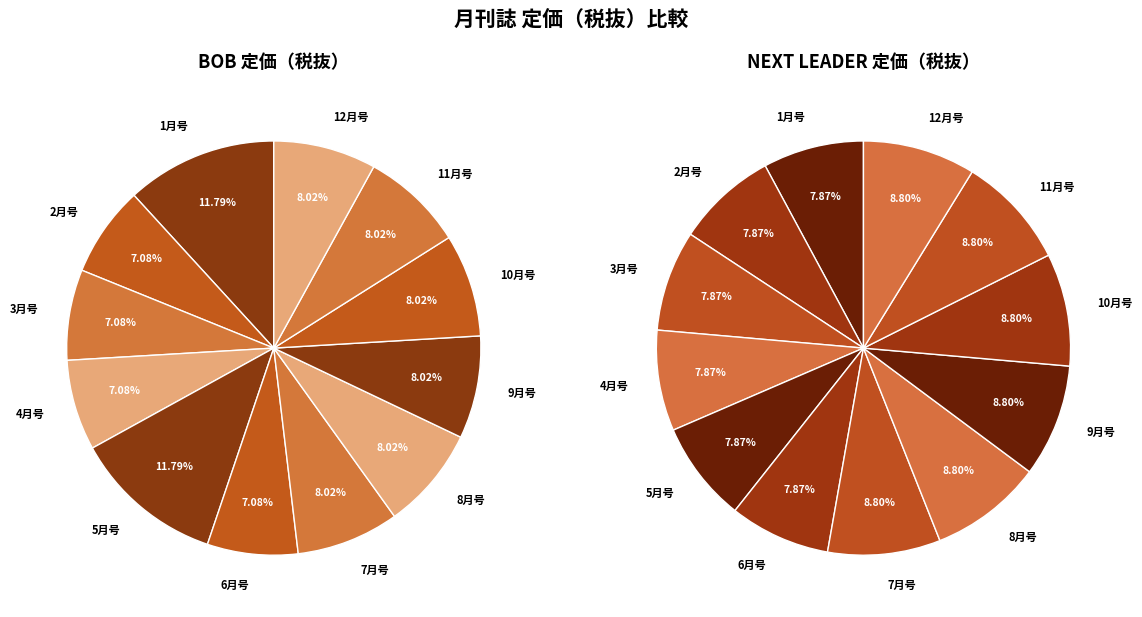

The 5月号 slice represents 8% of the pie. True or false?

True